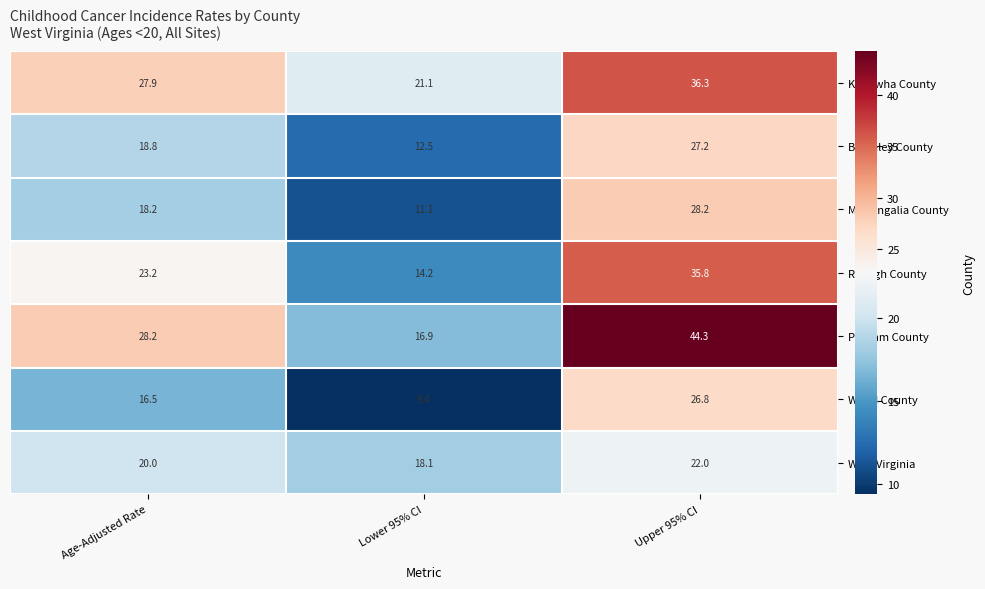

What is the difference between the highest and lowest values at Lower 95% CI?

11.7